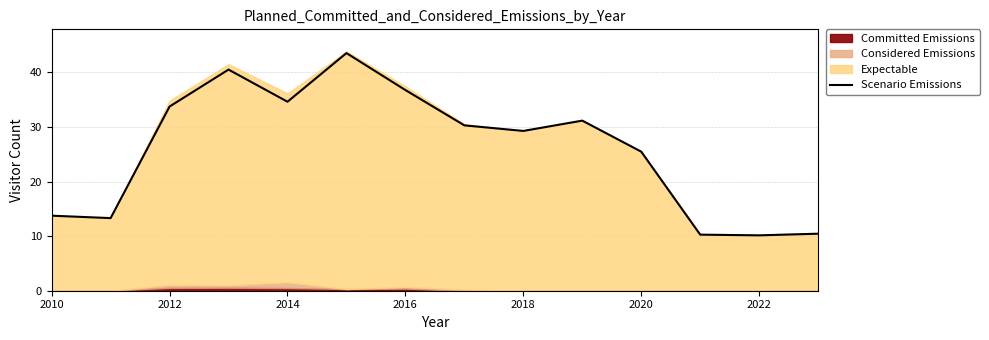

Does the chart display data point markers on the line(s)?

No